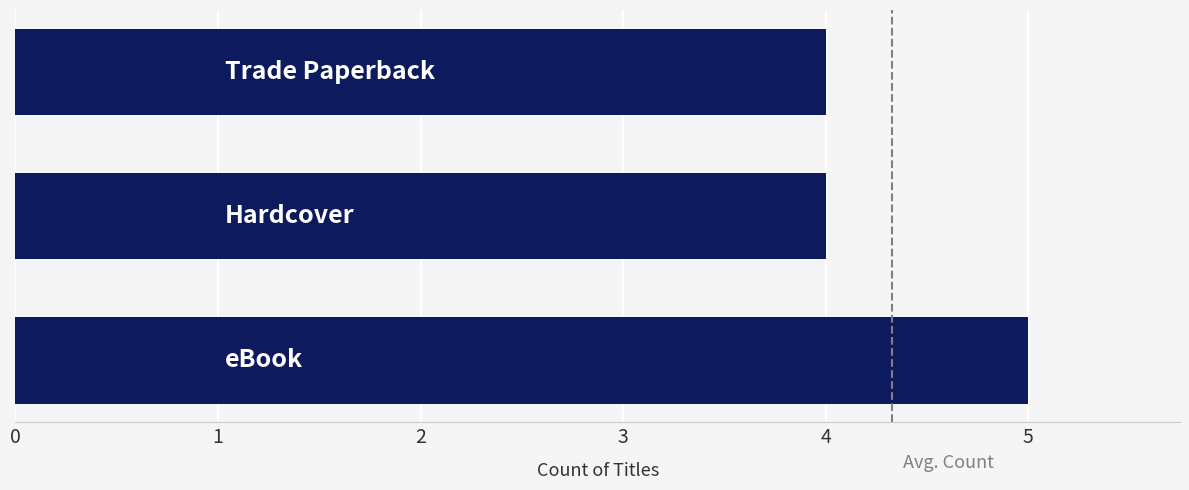

What is the smallest value displayed?

4